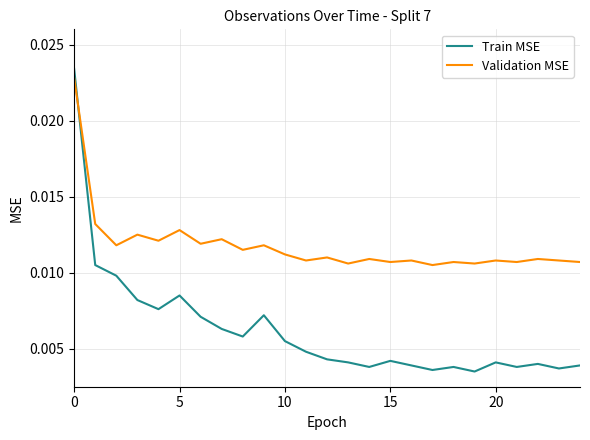

At how many categories does at least one series exceed 0?

25